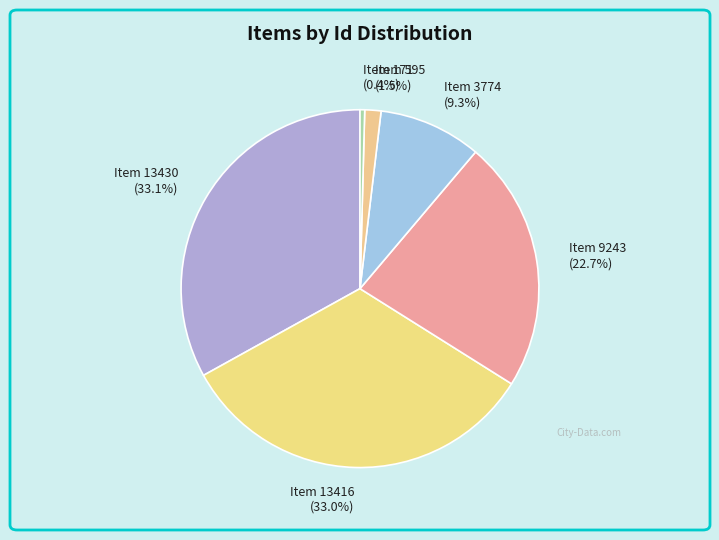

Which category has the smallest portion of the pie?

Item 171 (0.4%)